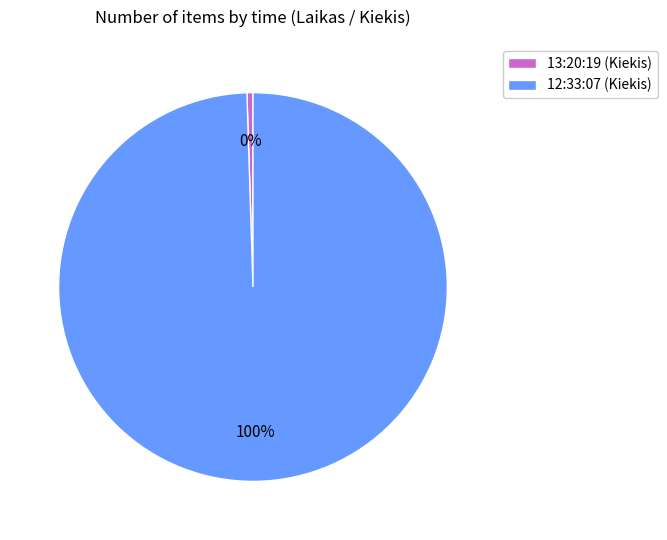

Between 12:33:07 and 13:20:19, which is larger?

12:33:07